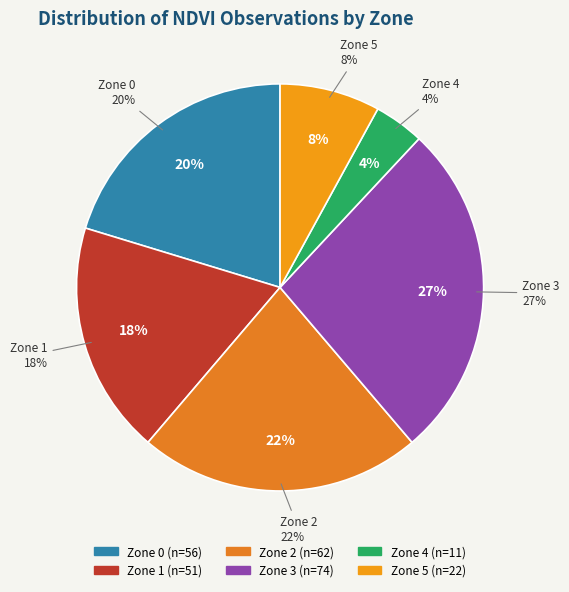

Which slice is the largest?

Zone 3